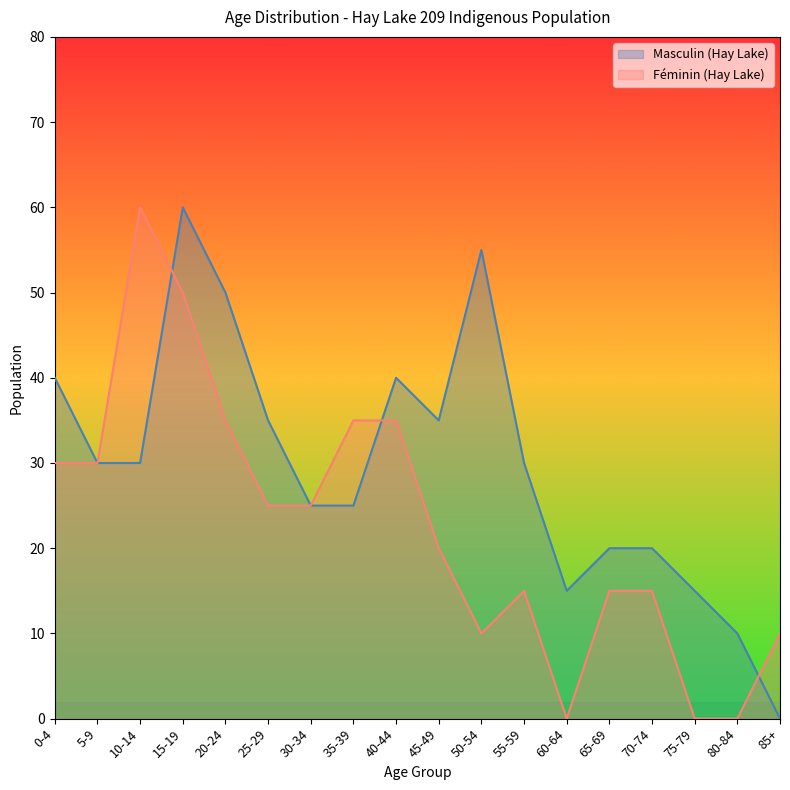

What is the difference between the maximum and minimum values in the Masculin (Hay Lake) series?

60